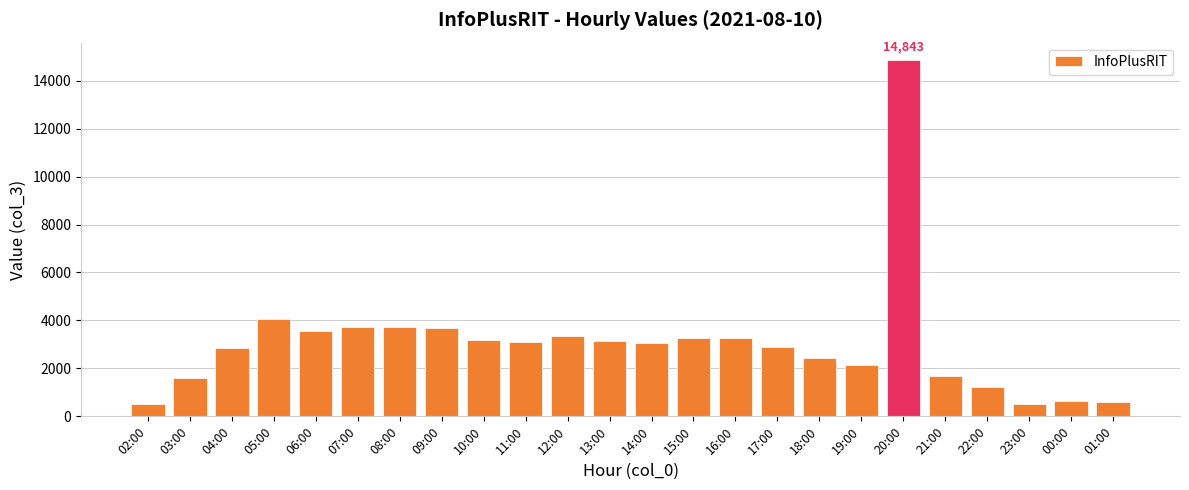

Which has a higher value, 05:00 or 10:00?

05:00